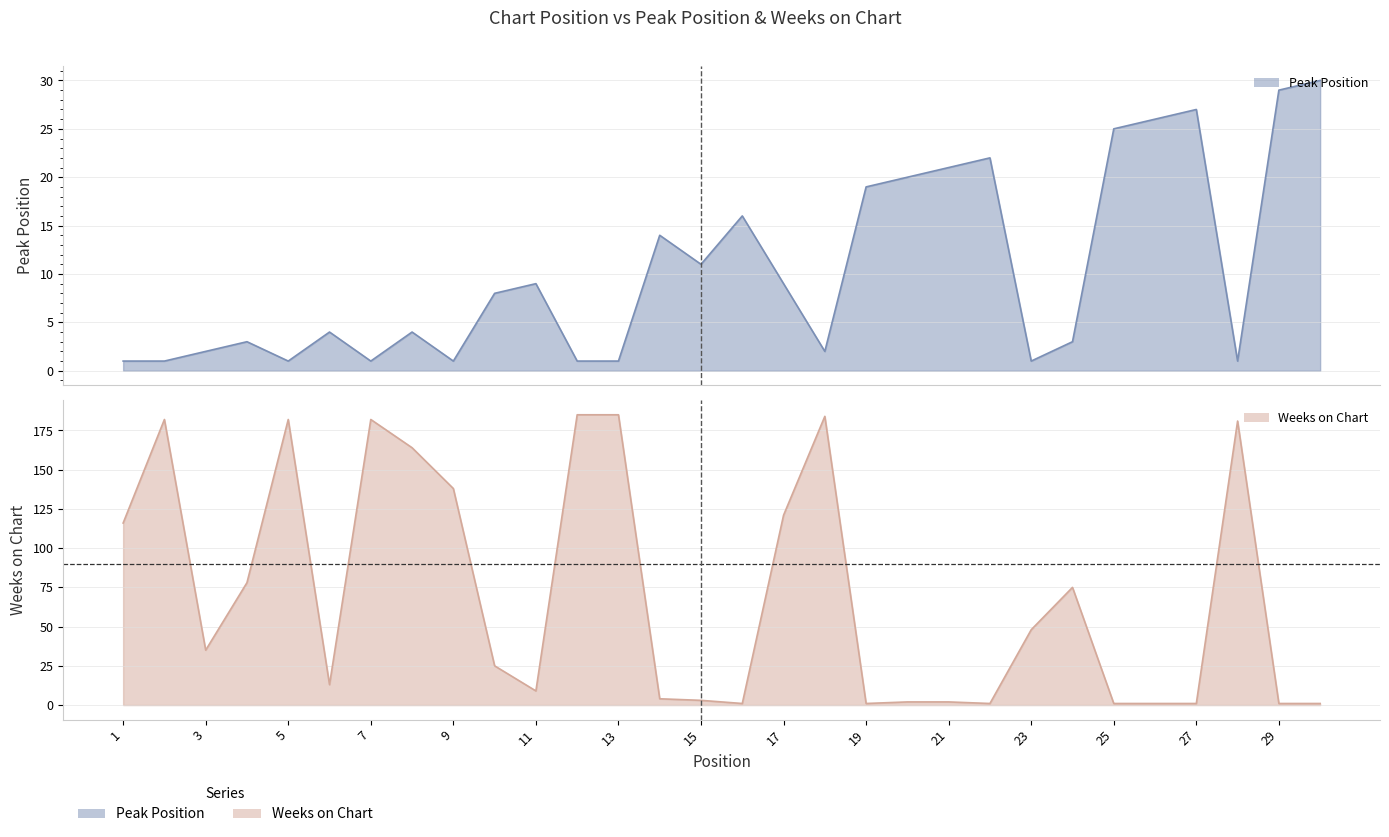

How many intersections are there between Weeks on Chart and Peak Position?

7